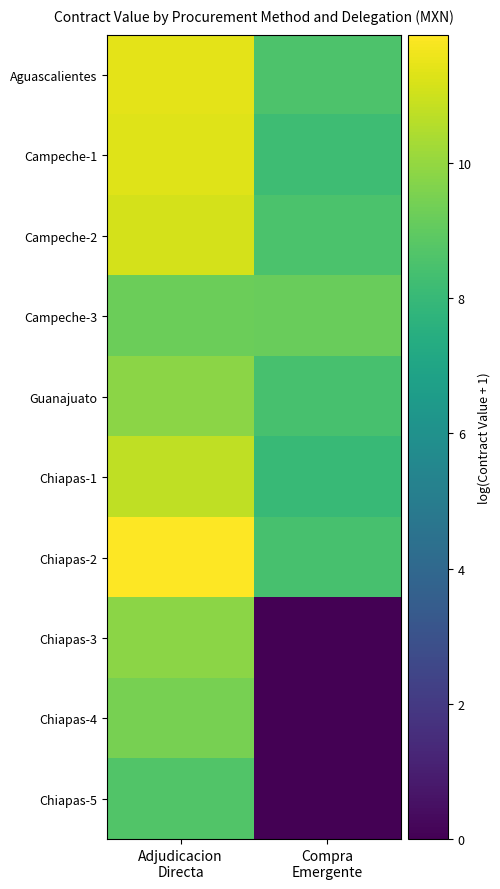

Rank the series by their maximum value, from highest to lowest.

Chiapas-2, Aguascalientes, Campeche-1, Campeche-2, Chiapas-1, Chiapas-3, Guanajuato, Chiapas-4, Campeche-3, Chiapas-5